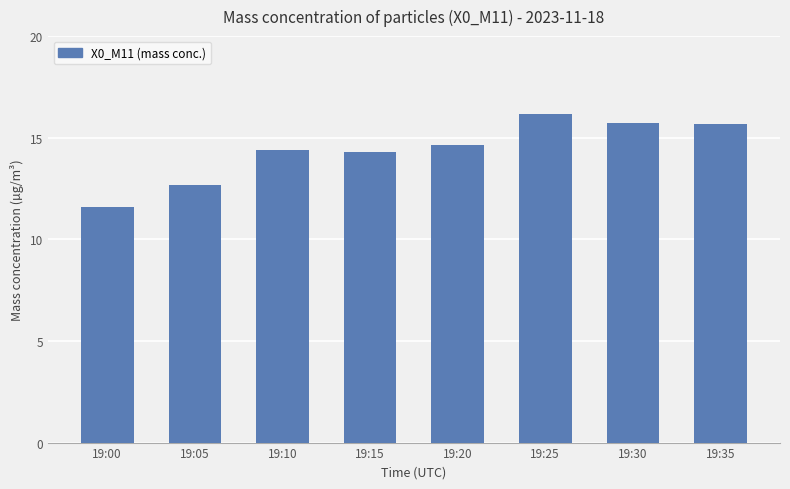

What is the value of the 7th bar from the left?

15.7